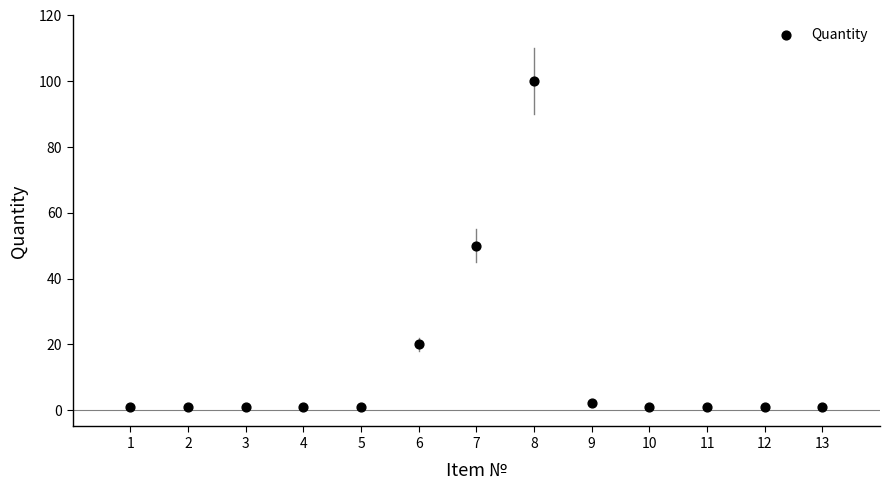

What is the range of Y values (max minus min)?

99